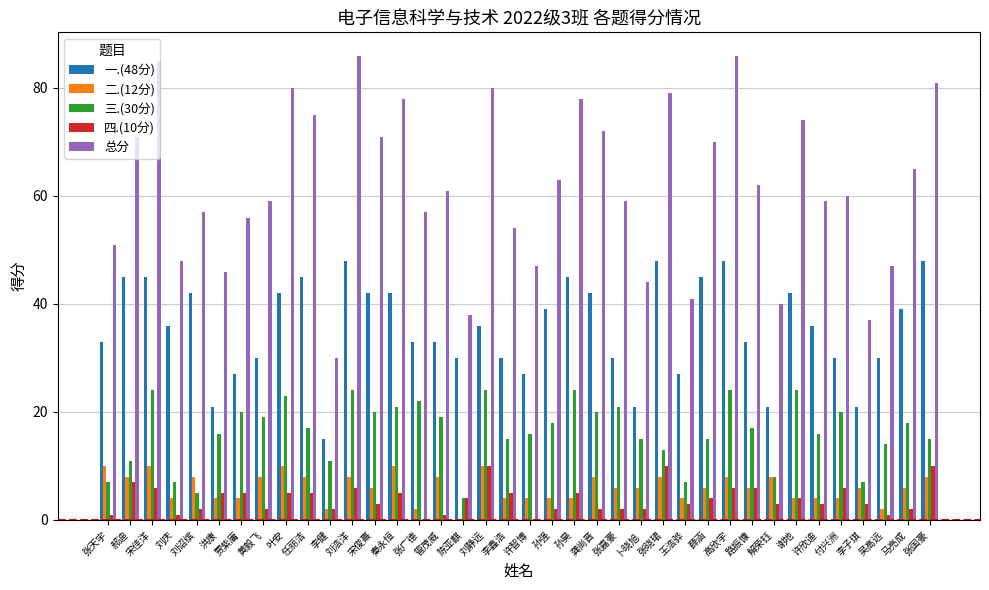

Is the value of 四.(10分) at 张天宇 greater than the value of 三.(30分) at 马亮成?

No